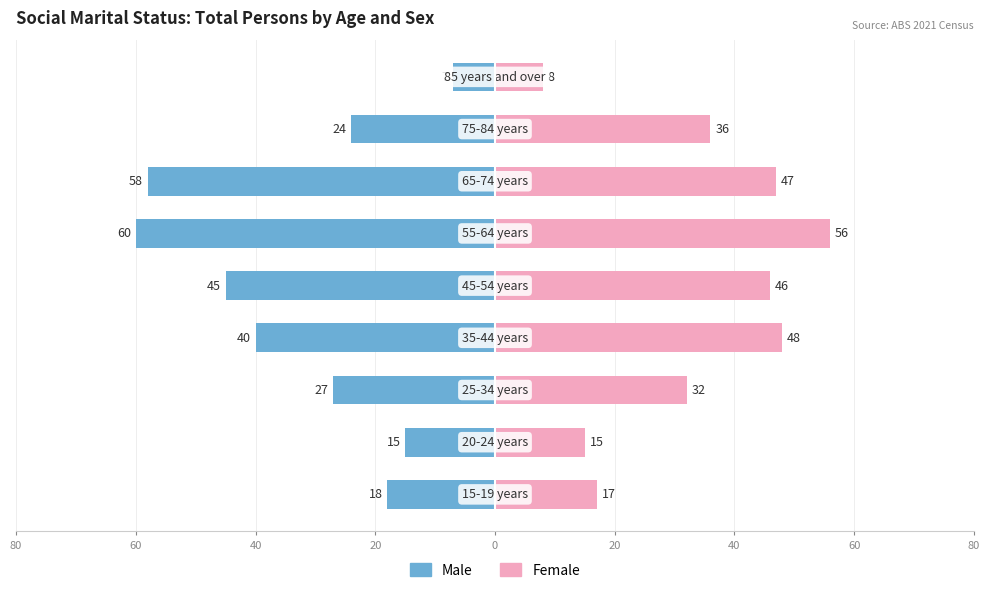

What are all the series names shown in the legend?

Male, Female